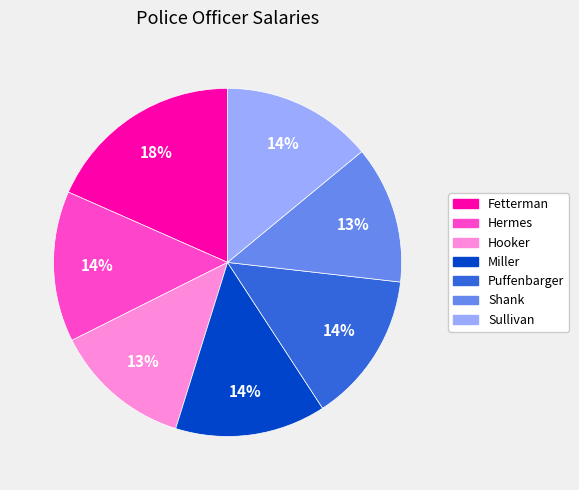

To the nearest percent, what is the combined percentage of Sullivan and Hooker?

27%